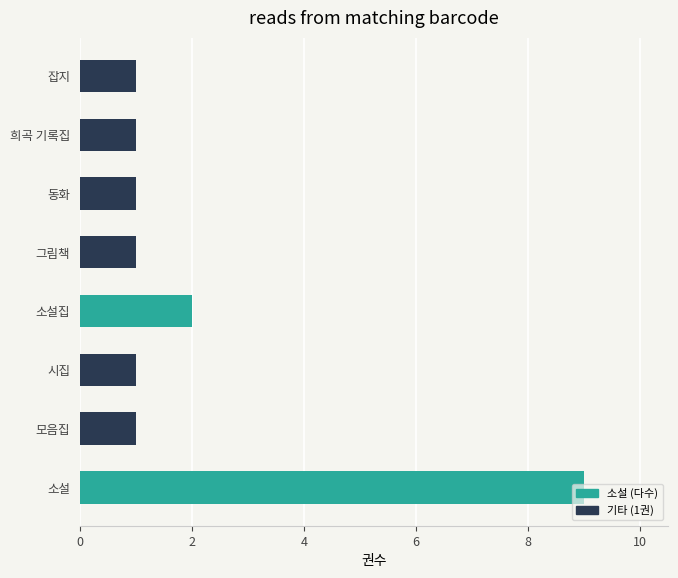

What is the greatest value displayed?

9